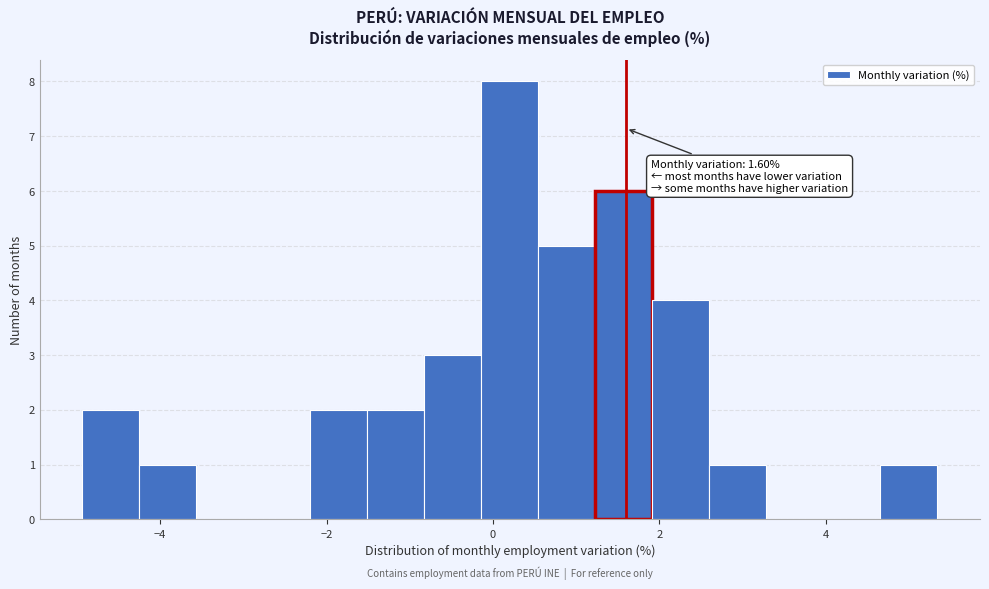

Read against the x-axis, roughly where is the centre of the tallest bar?

0.2